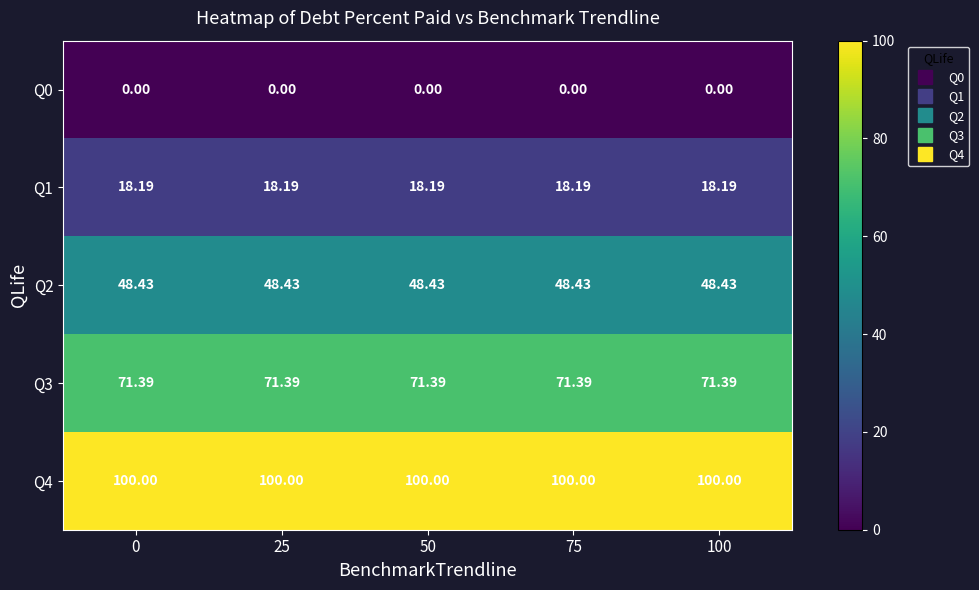

Is the value of Q1 at 25 greater than the value of Q0 at 0?

Yes